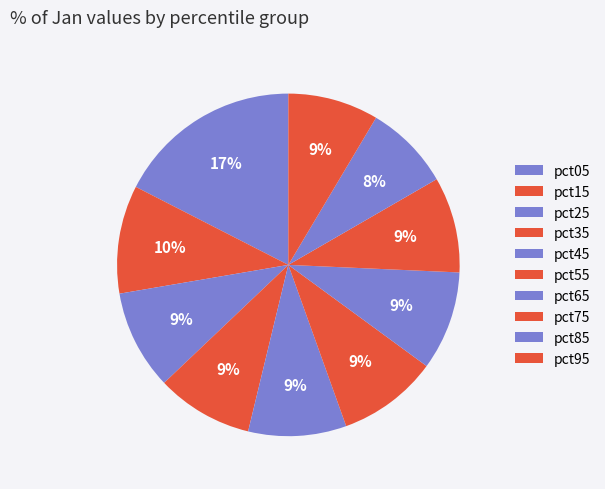

Combined, what portion of the pie is pct85 and pct15?

18.3%